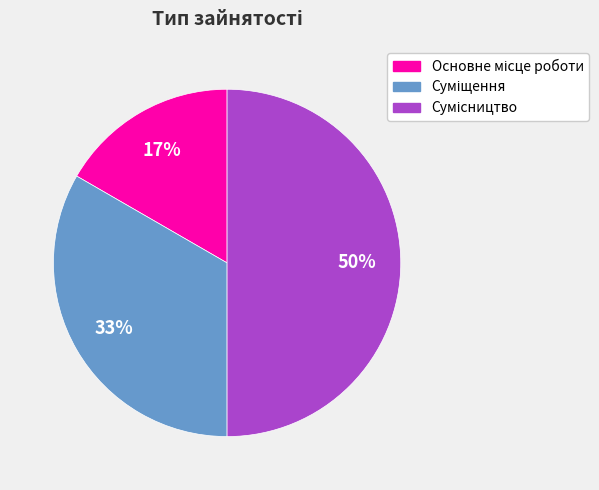

To the nearest percent, what is the difference between the largest and smallest slice percentages?

33%